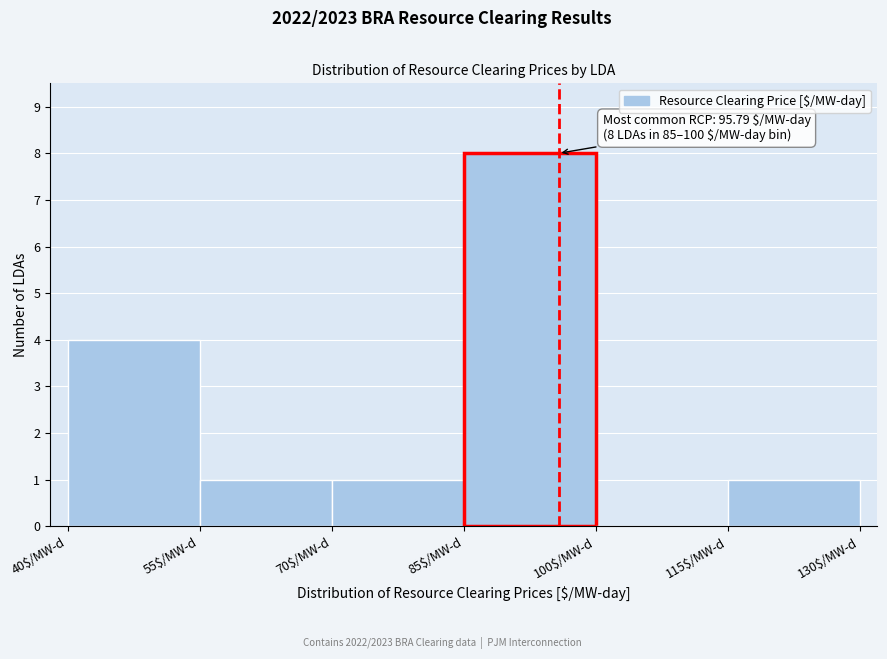

Over which range of the x-axis is the bar tallest?

85 to 100